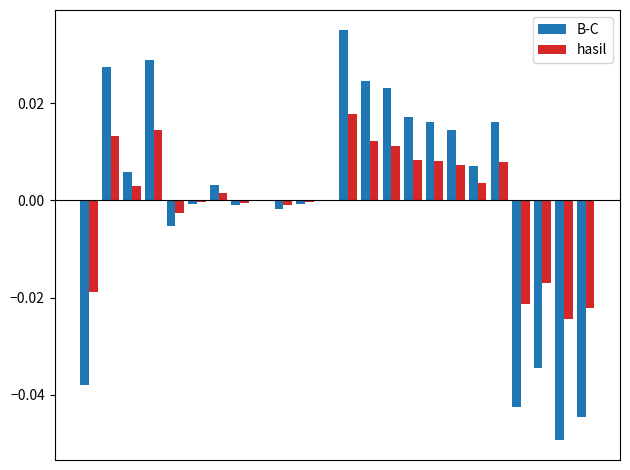

What are all the series names shown in the legend?

B-C, hasil